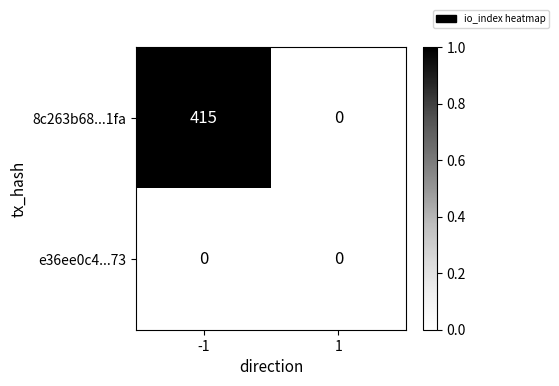

Is it true that 8c263b68...1fa equals 0 at 1?

True